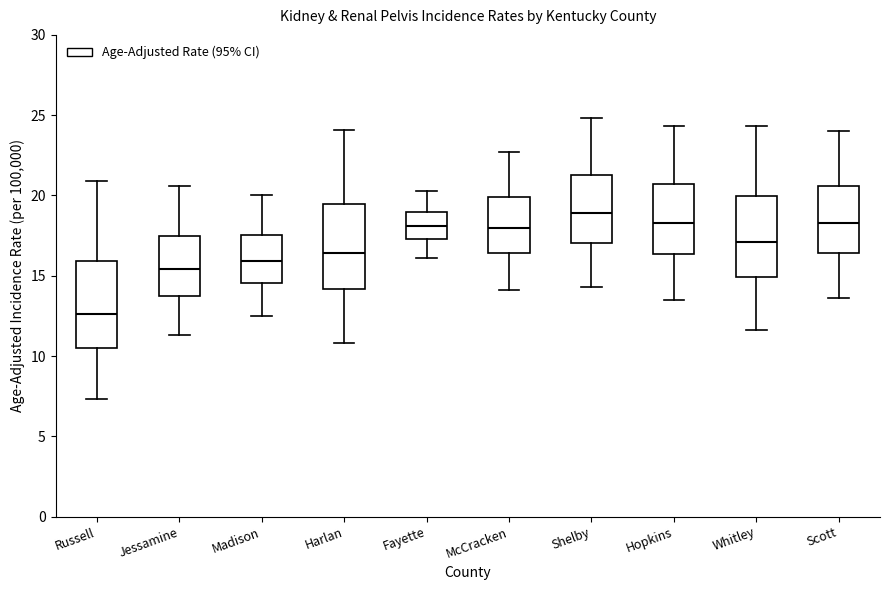

Which box's median line is the lowest?

Russell